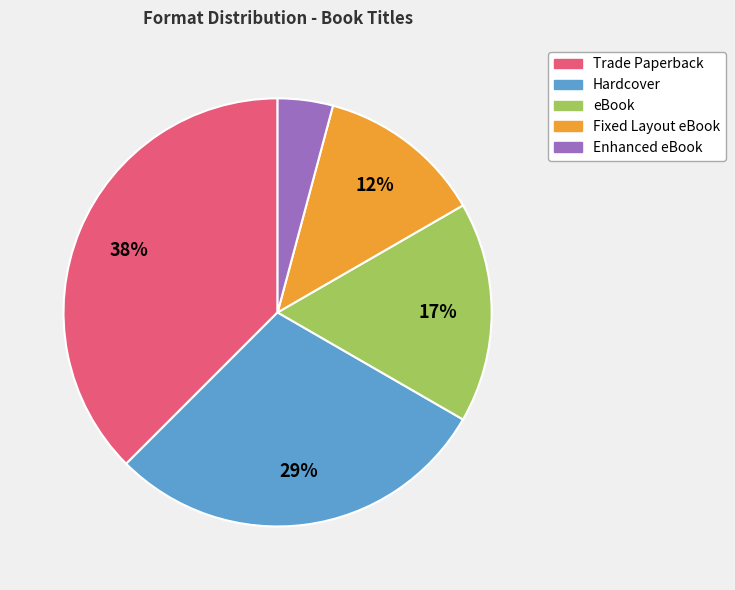

Is there a majority slice in this chart?

No